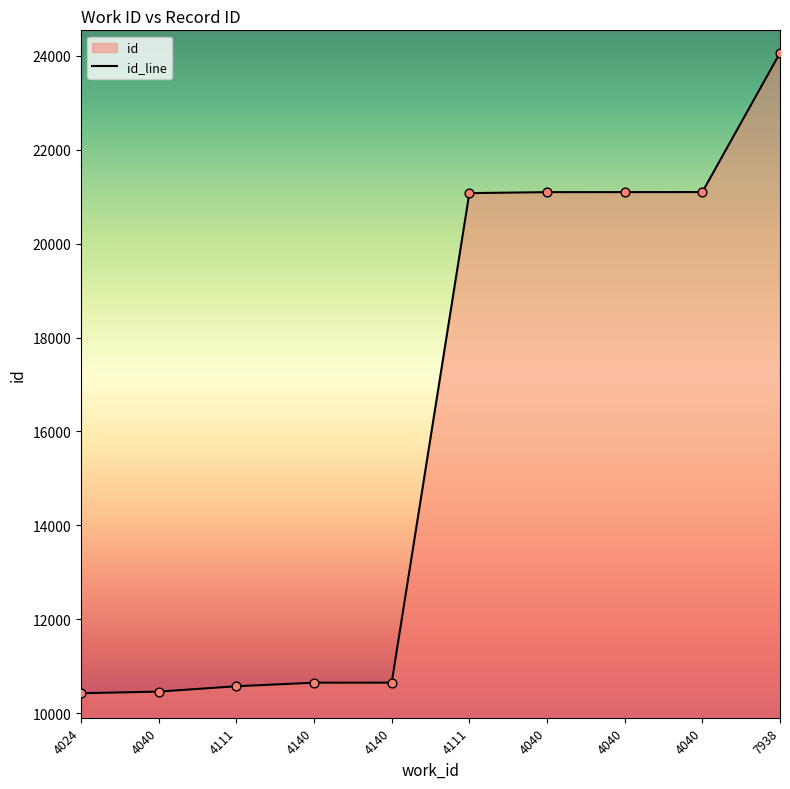

Between 4024 and 4040, which is larger?

4040